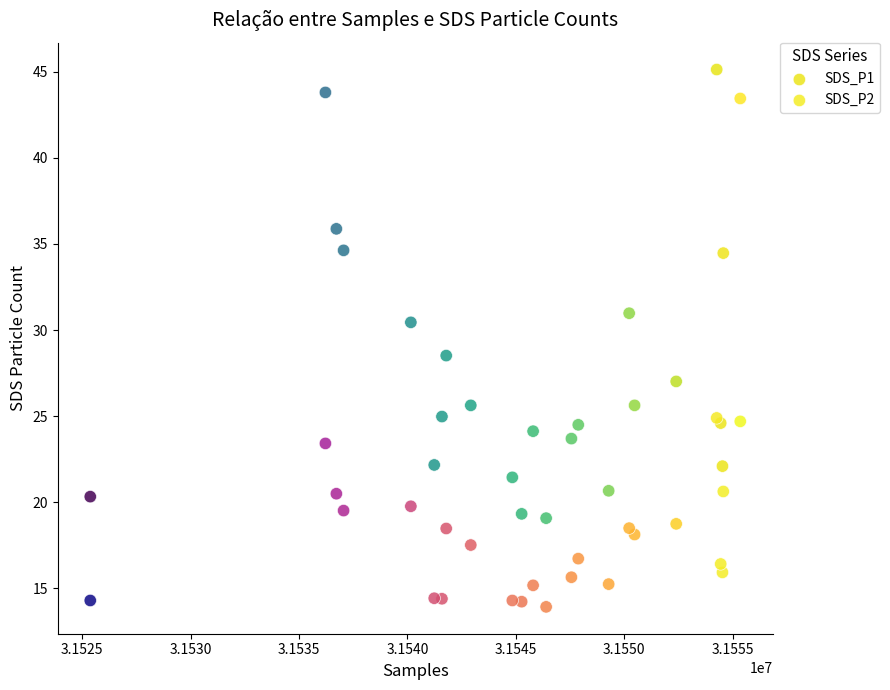

Which series has the largest Y range (max minus min)?

SDS_P1